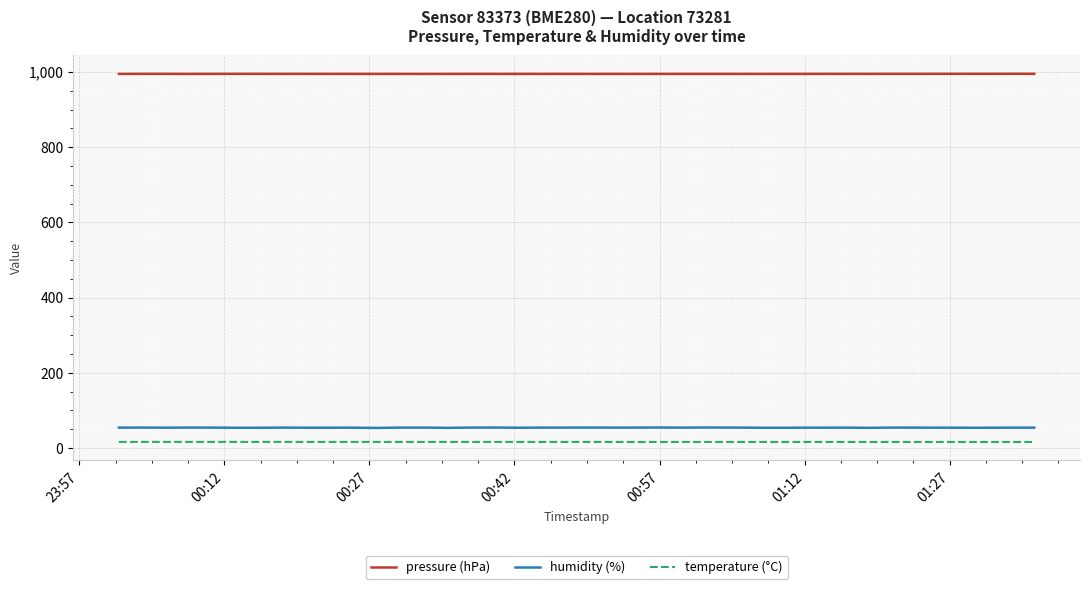

What is the maximum value for humidity (%)?

54.4